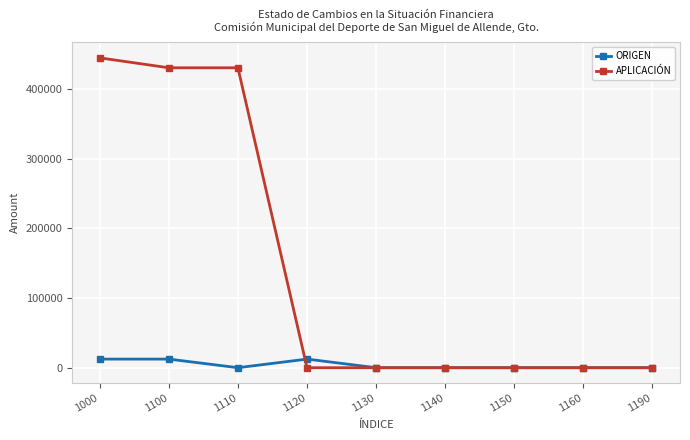

Where is the first local minimum for ORIGEN?

1110